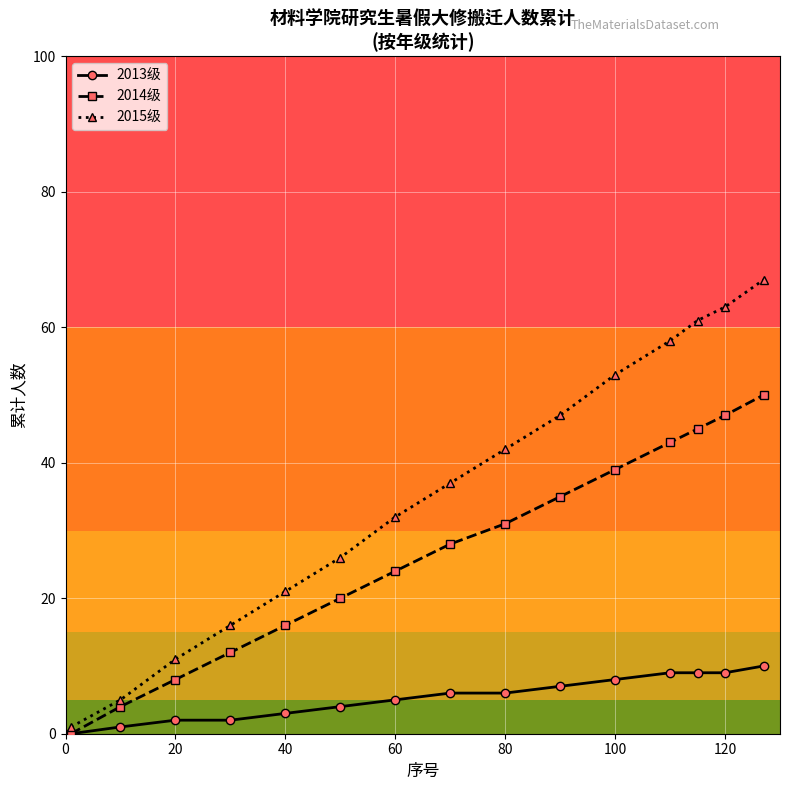

What is the greatest value displayed?

67